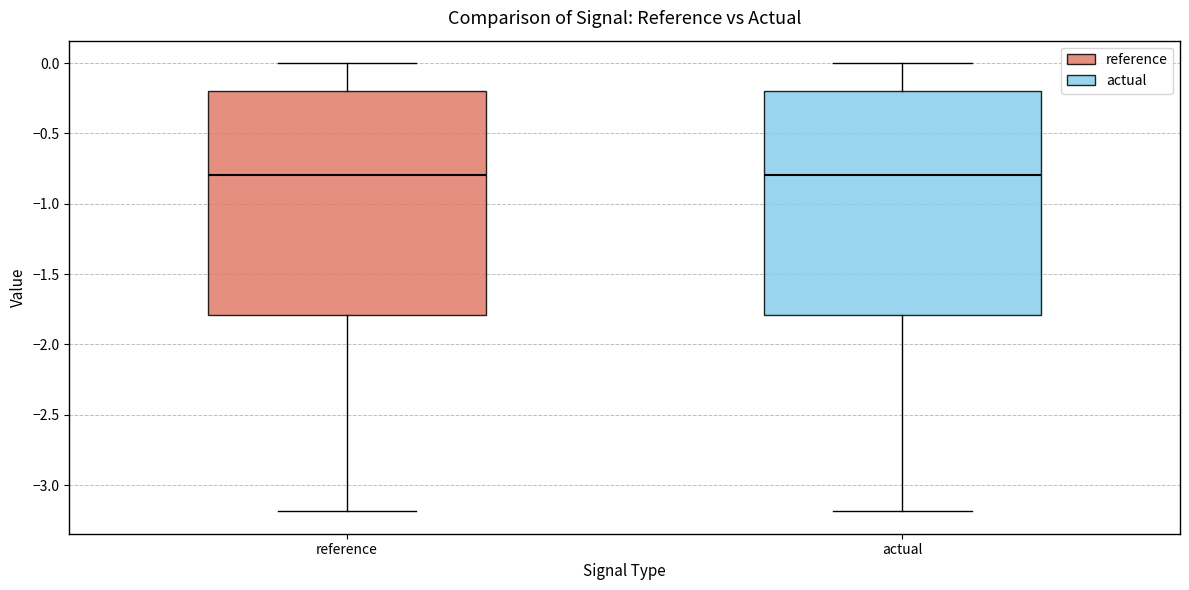

Where does the upper whisker of the box for reference end on the y-axis? The values are not printed on the chart, so give them approximately, as read against the axis.

0.0